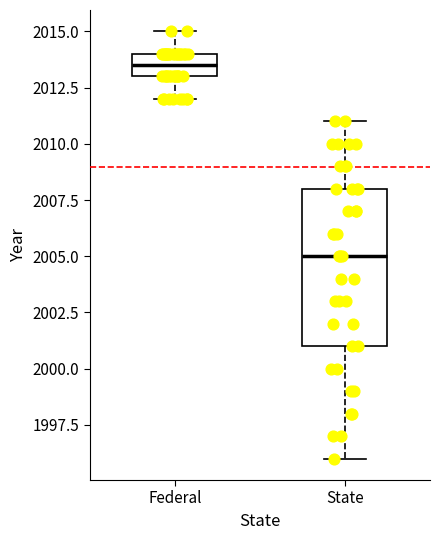

Reading left to right, read every box against the y-axis: the position of its median line, the range the box covers, and the ends of its whiskers. The values are not printed on the chart, so give them approximately, as read against the axis.

Federal: median 2013.5, box 2013.0 to 2014.0, whiskers 2012.0 to 2015.0
State: median 2005.0, box 2001.0 to 2008.0, whiskers 1996.0 to 2011.0